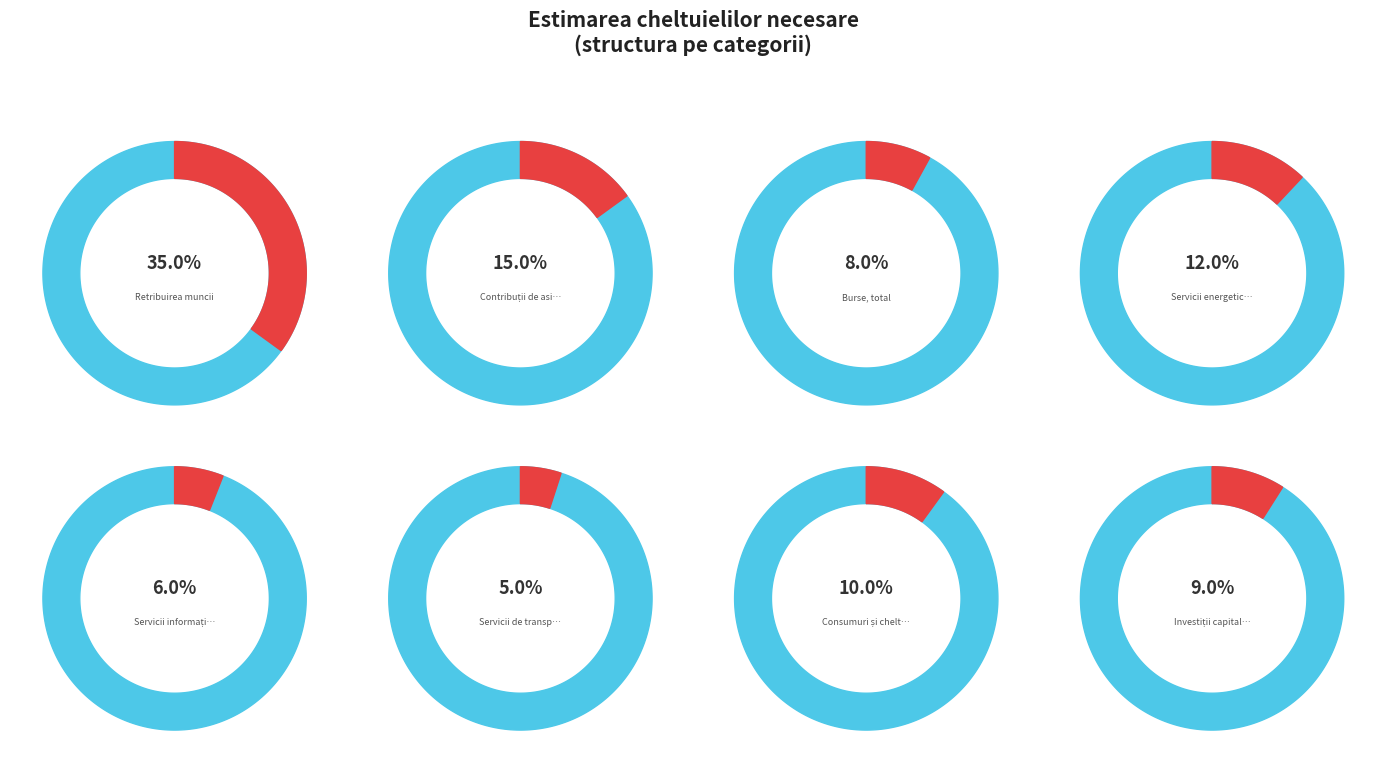

What percentage is the Contribuții de asigurări sociale slice, to the nearest percent?

15%